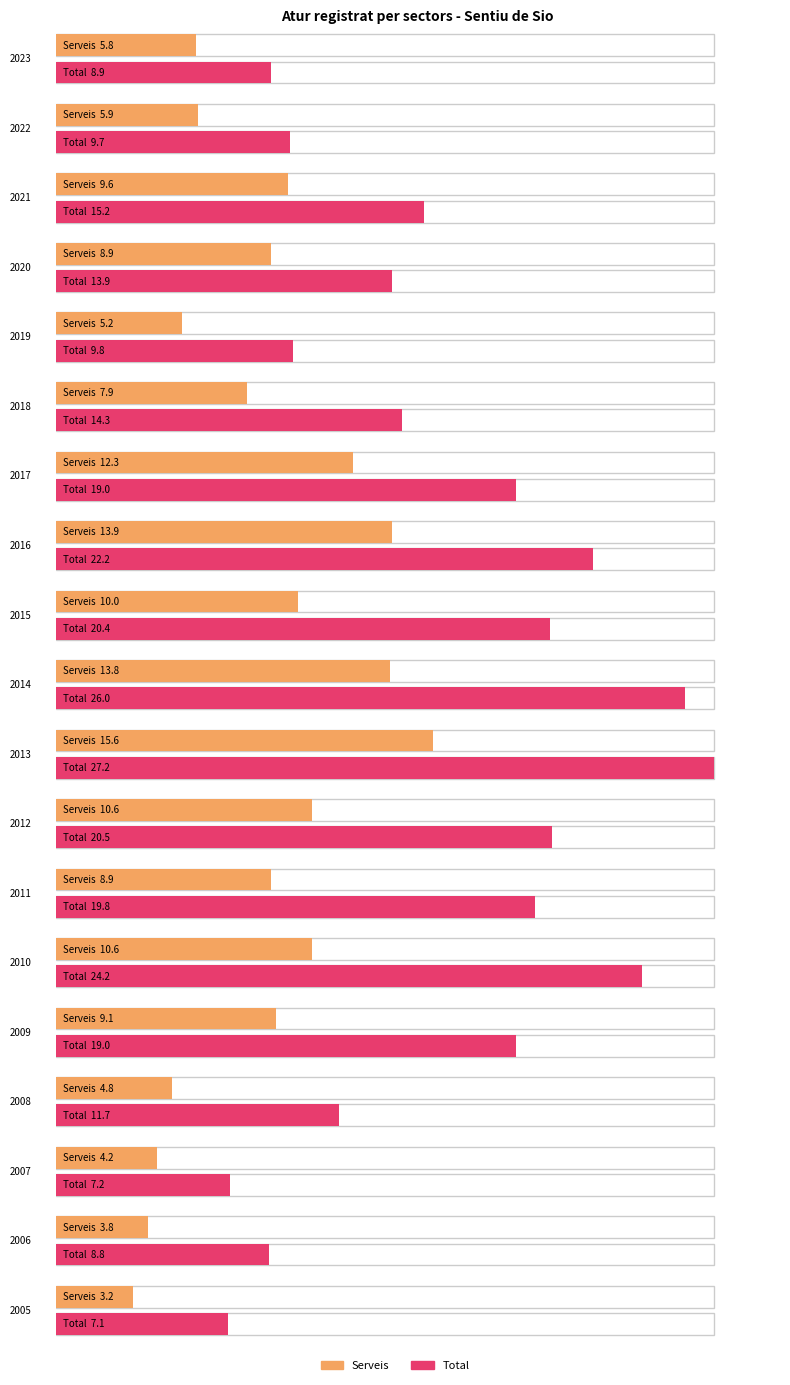

List the labels in order of Serveis value, largest first.

2013, 2016, 2014, 2017, 2012, 2010, 2015, 2021, 2009, 2020, 2011, 2018, 2022, 2023, 2019, 2008, 2007, 2006, 2005